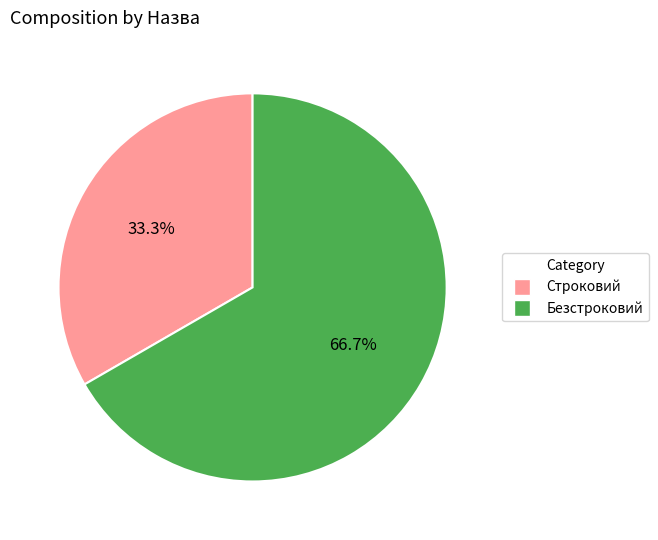

Is there any slice that represents more than half of the pie?

Yes